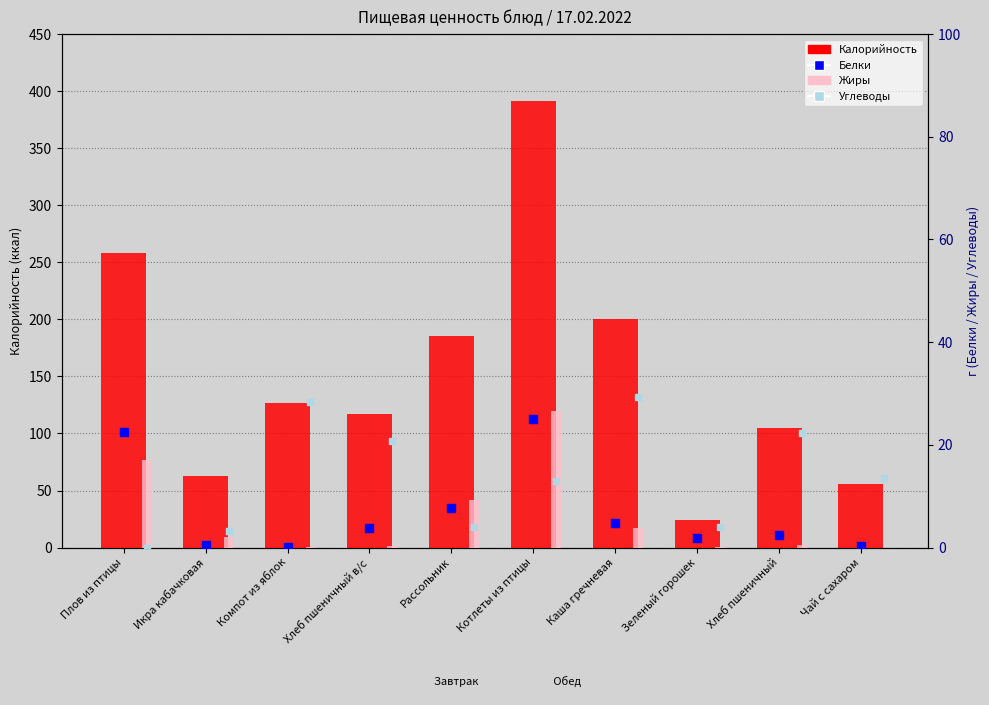

Which series has the widest spread of Y values?

Калорийность